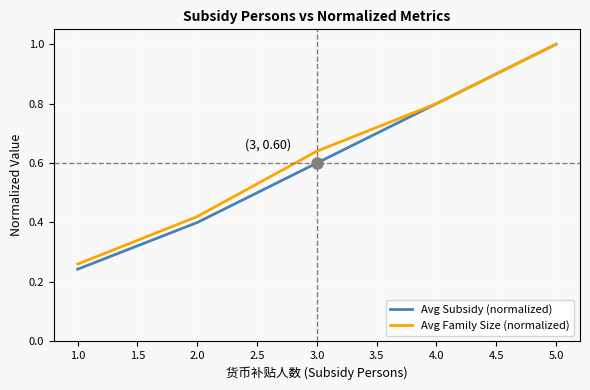

List the series in order of their overall mean, highest first.

Avg Family Size (normalized), Avg Subsidy (normalized)